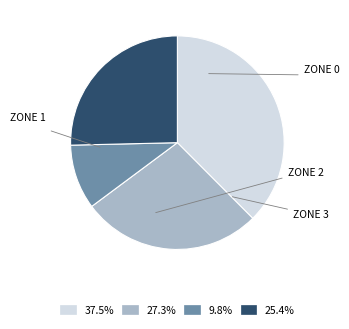

Is there a majority slice in this chart?

No